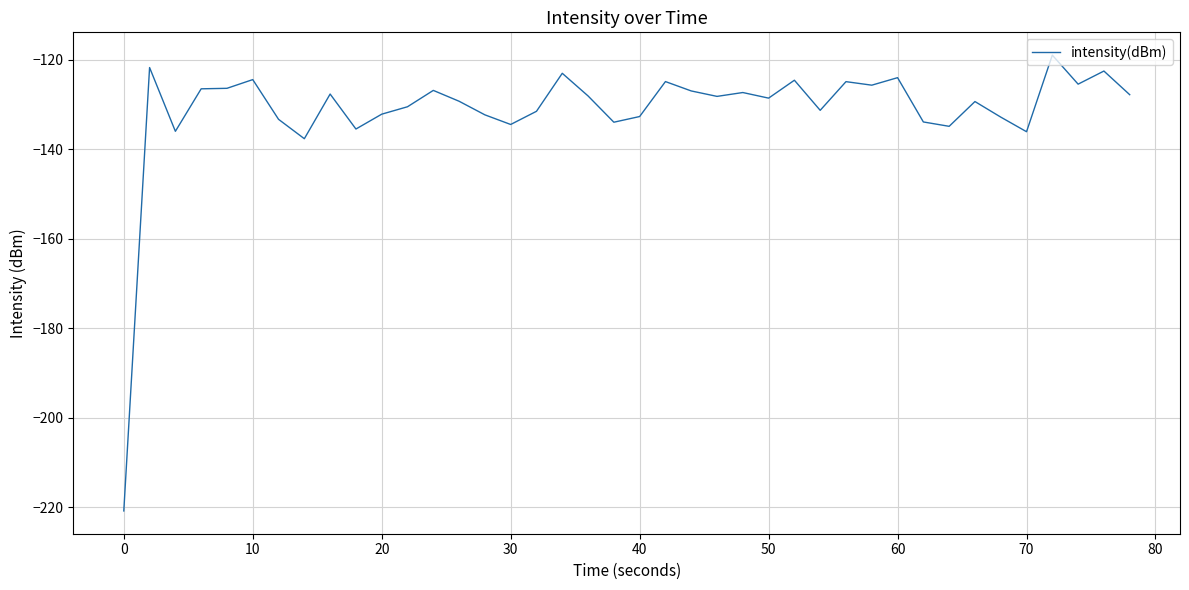

What is the average value?

-131.3